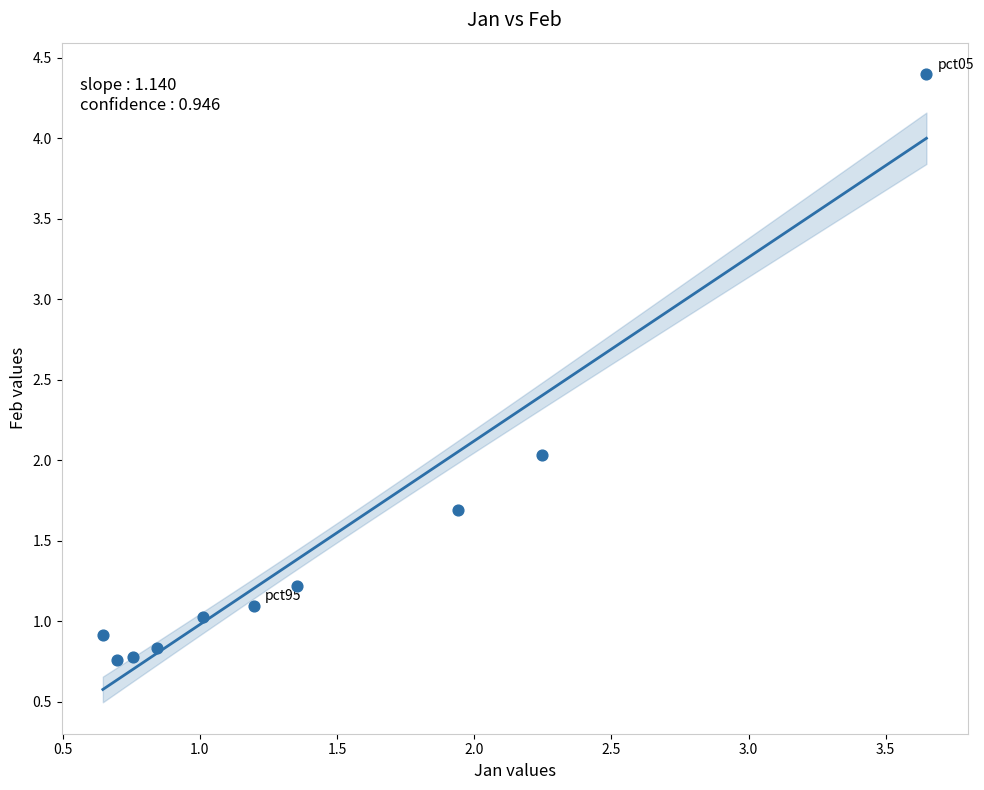

What is the range of X values (max minus min)?

3.0